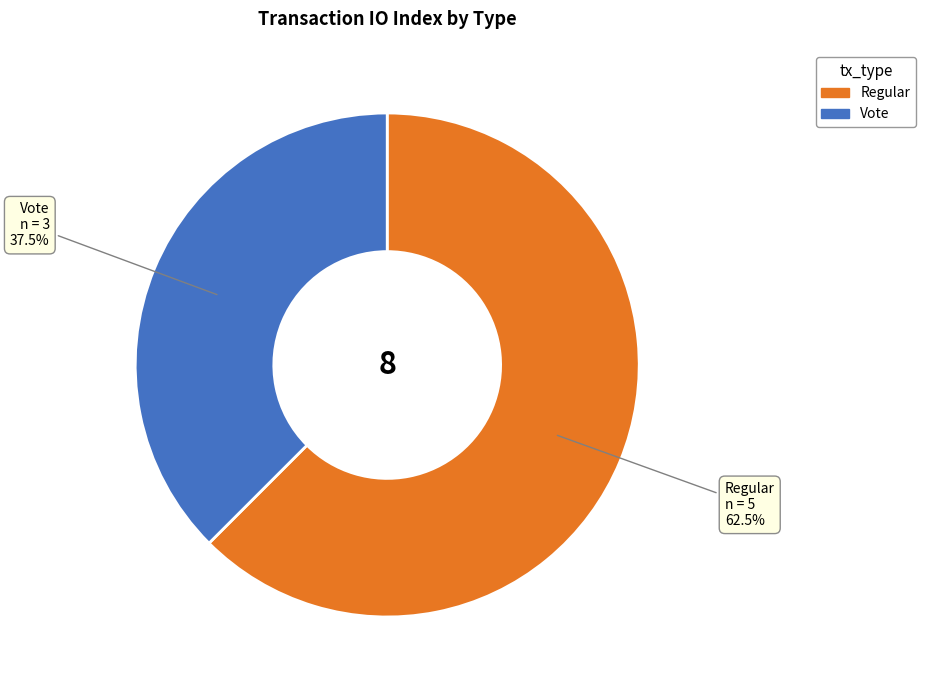

Which slice is the smallest?

Vote